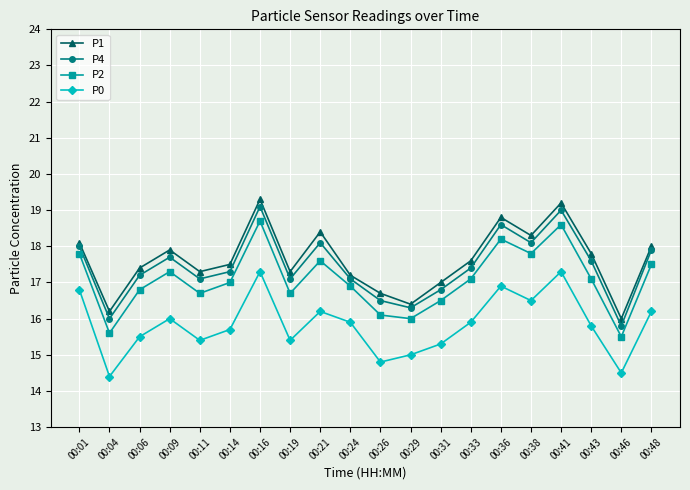

True or false: P1 and P4 intersect in this chart.

False